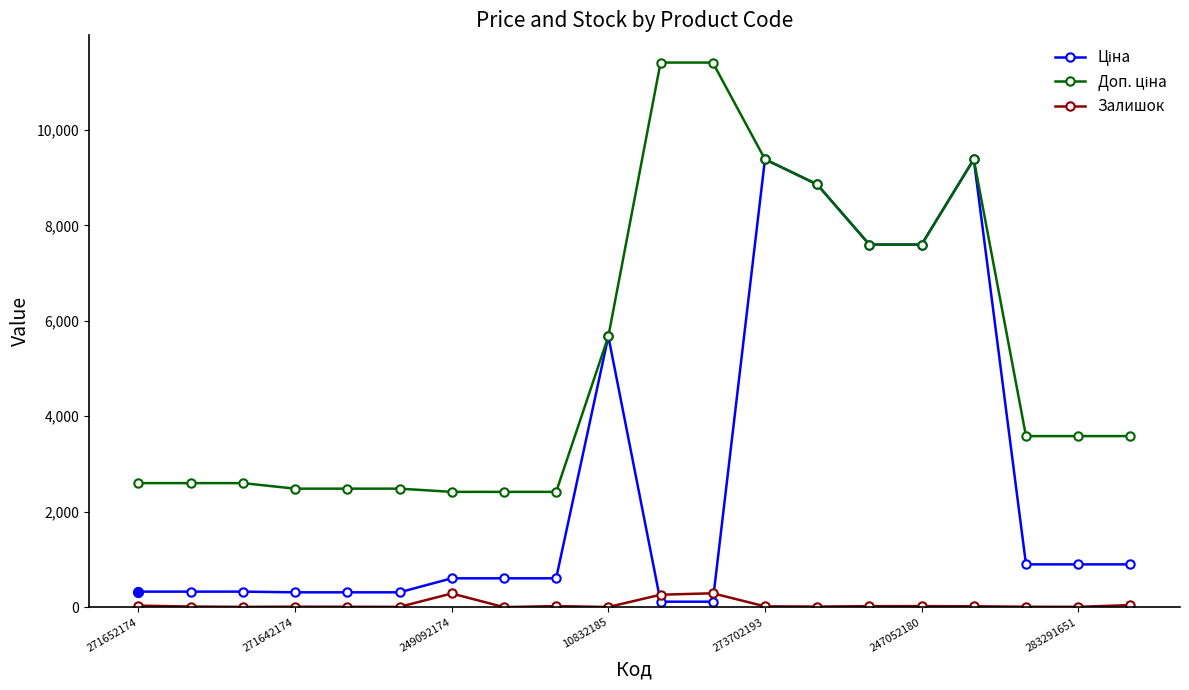

What is the sum of all Залишок values?

1071.0